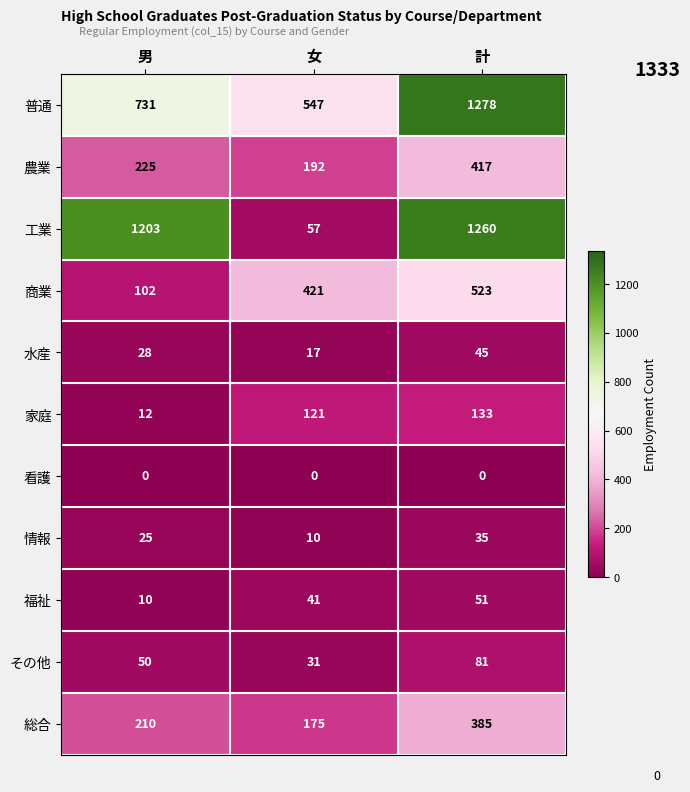

What is the maximum value for その他?

81